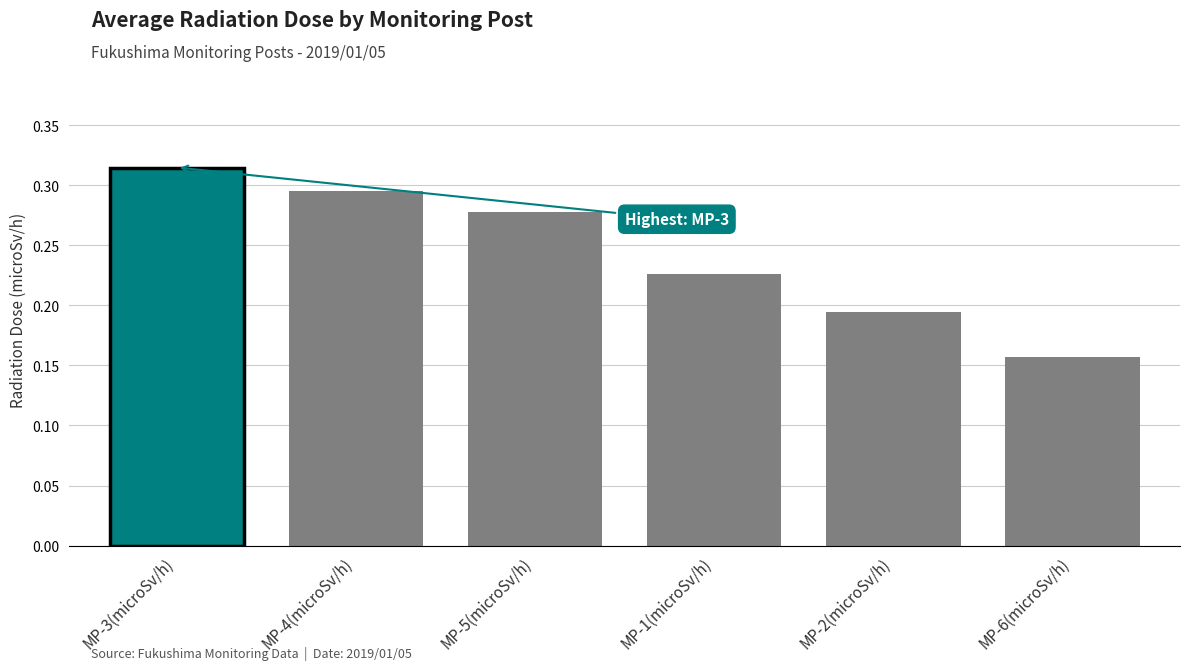

Which category has the lowest value across all series?

MP-6(microSv/h)